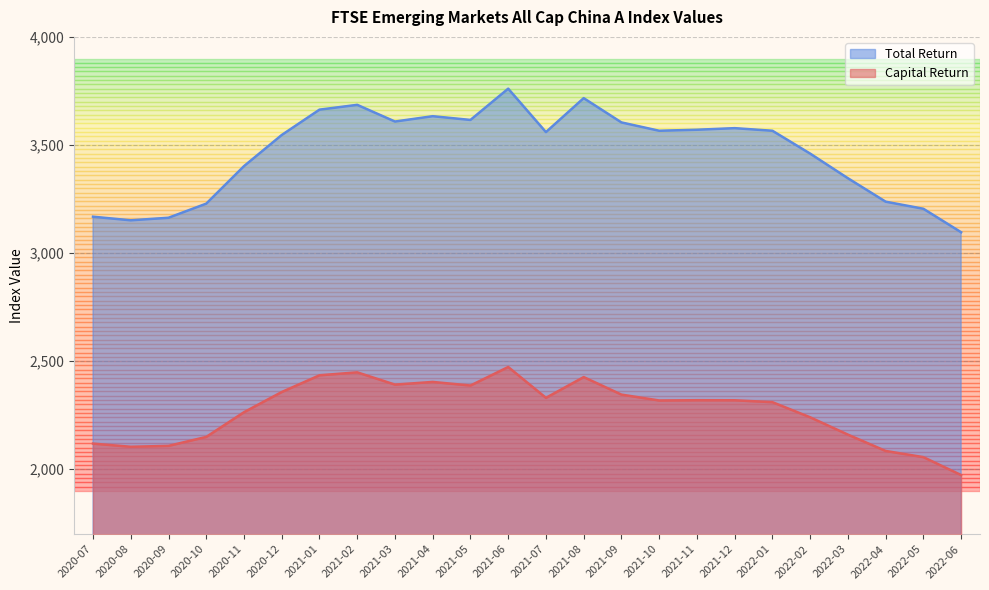

Rank the series by their maximum value, from highest to lowest.

Total Return, Capital Return